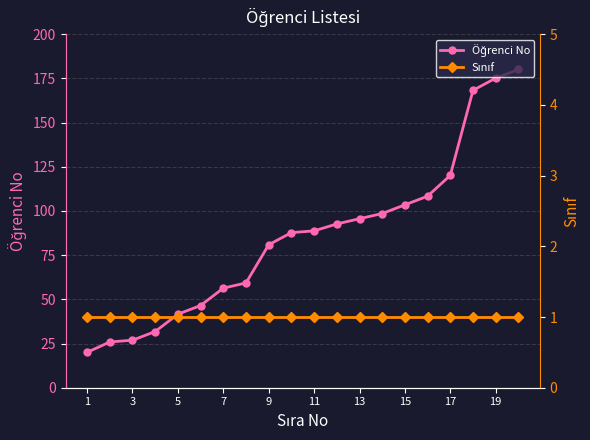

Which has a higher value, 19 or 13?

19